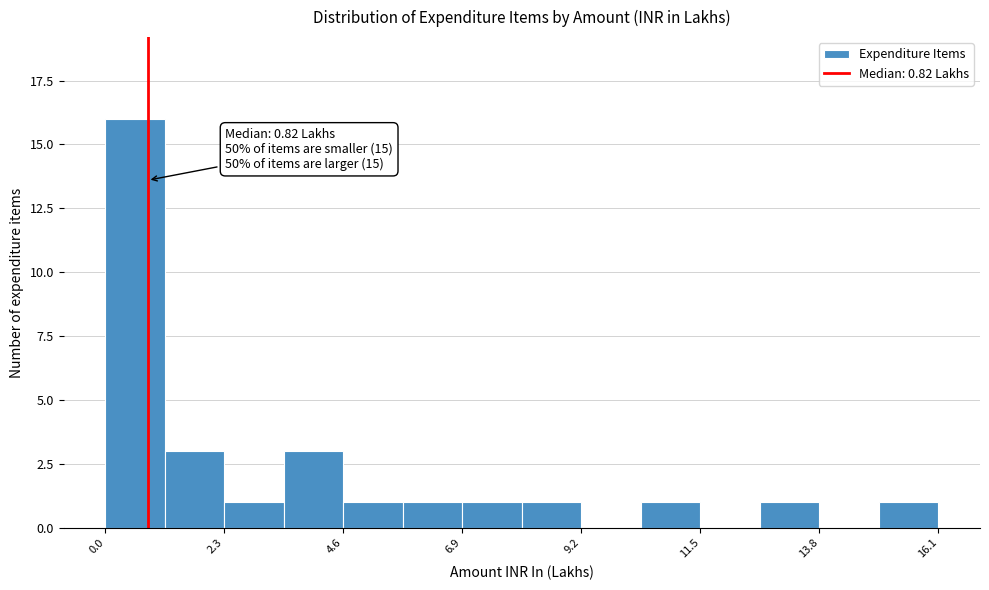

Around what value on the x-axis is the tallest bar? Give the approximate position of its centre, as read against the axis.

0.5